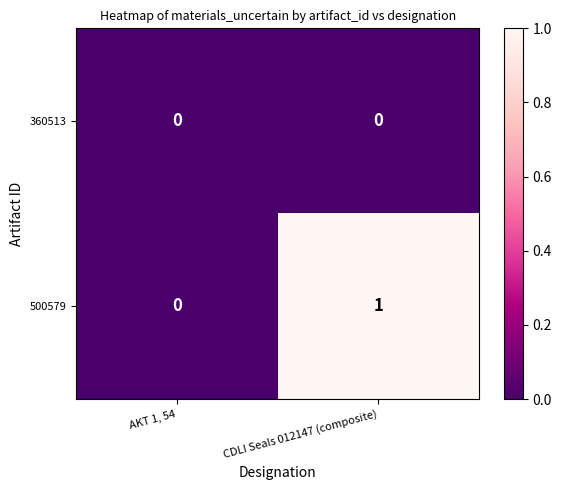

The value of 500579 at CDLI Seals 012147 (composite) is 1. True or false?

True